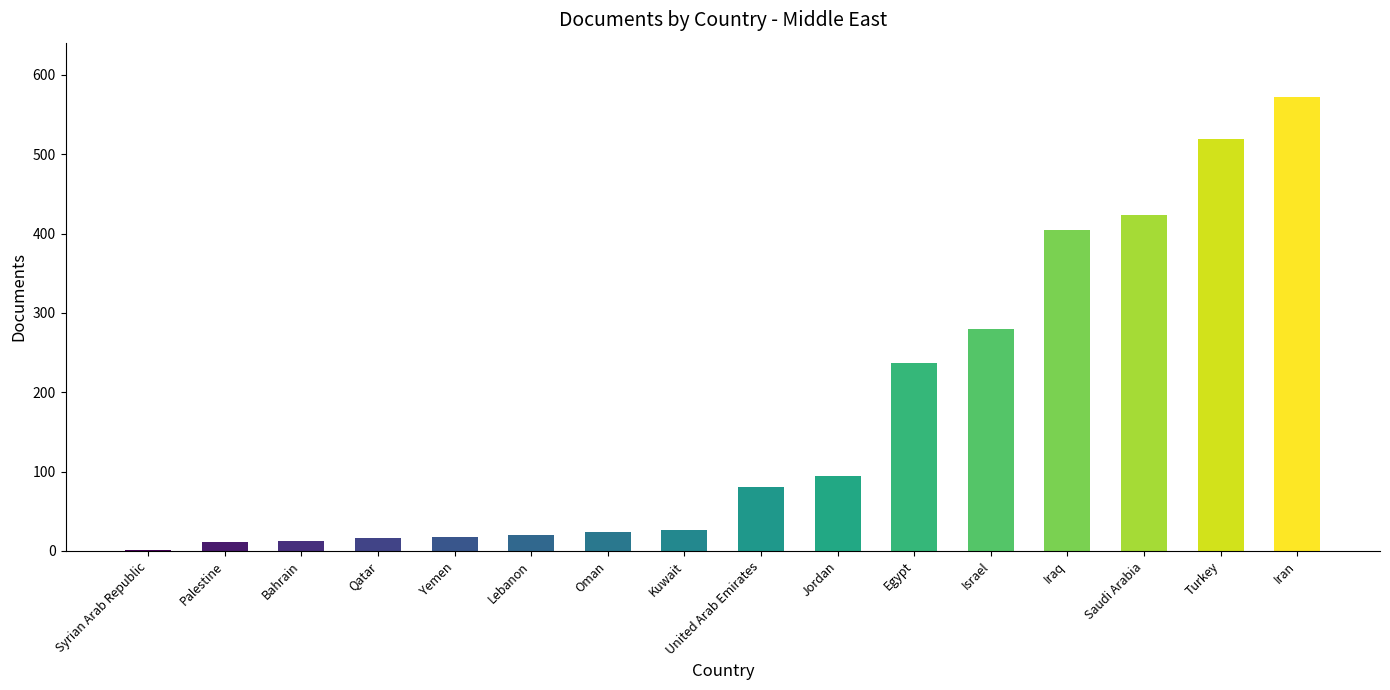

What is the greatest value displayed?

572